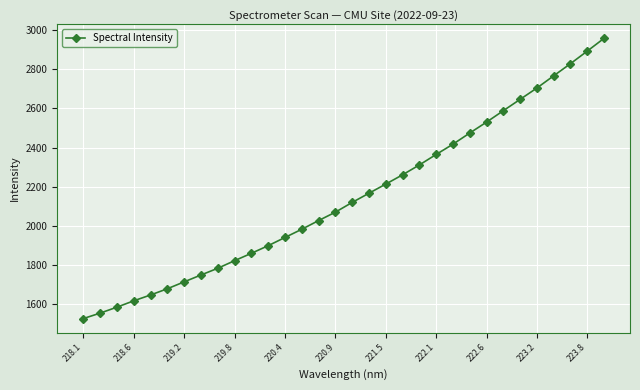

What is the greatest value displayed?

2958.6